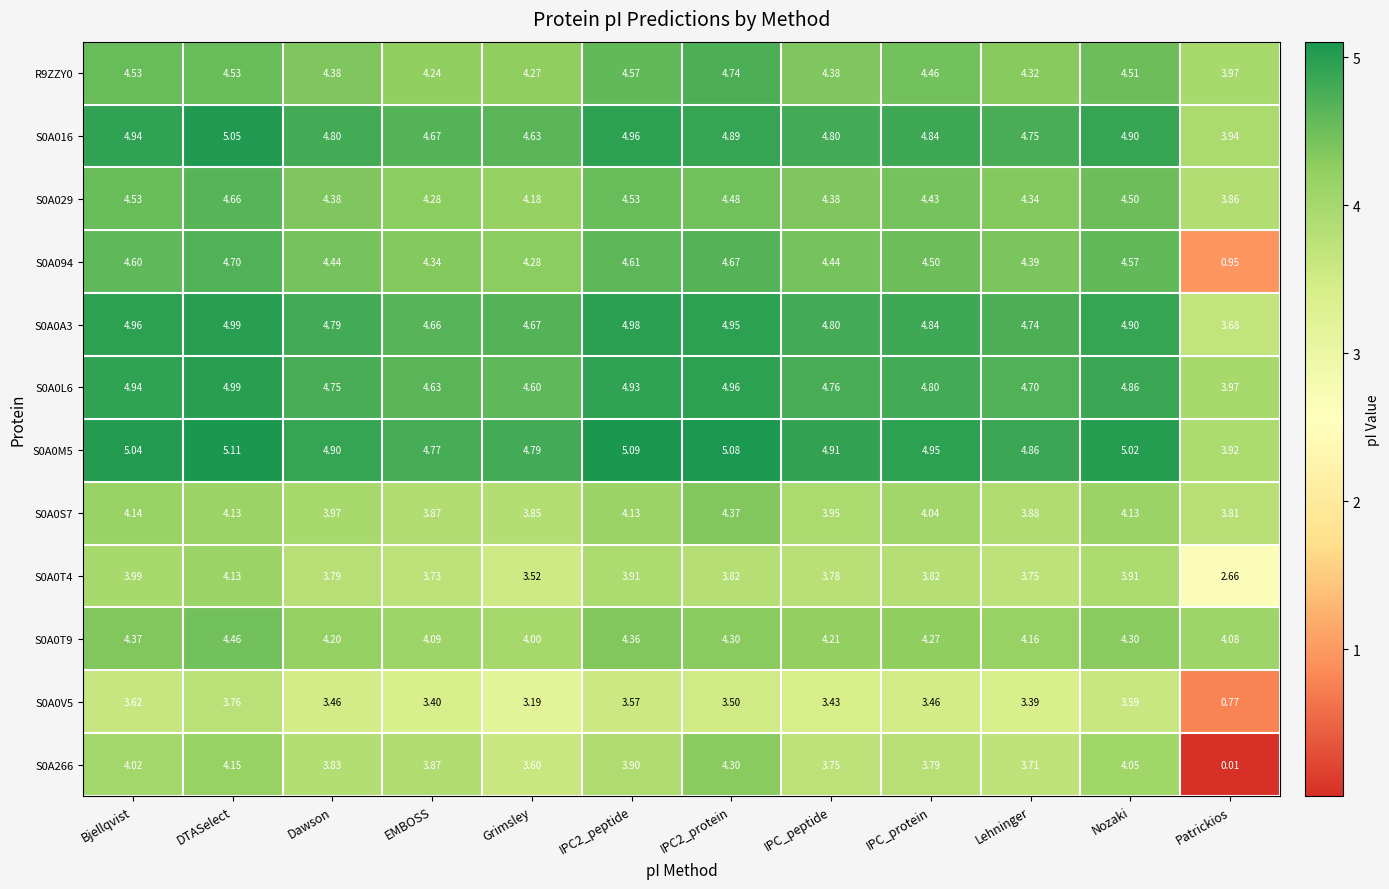

Which category has the lowest value across all series?

Patrickios